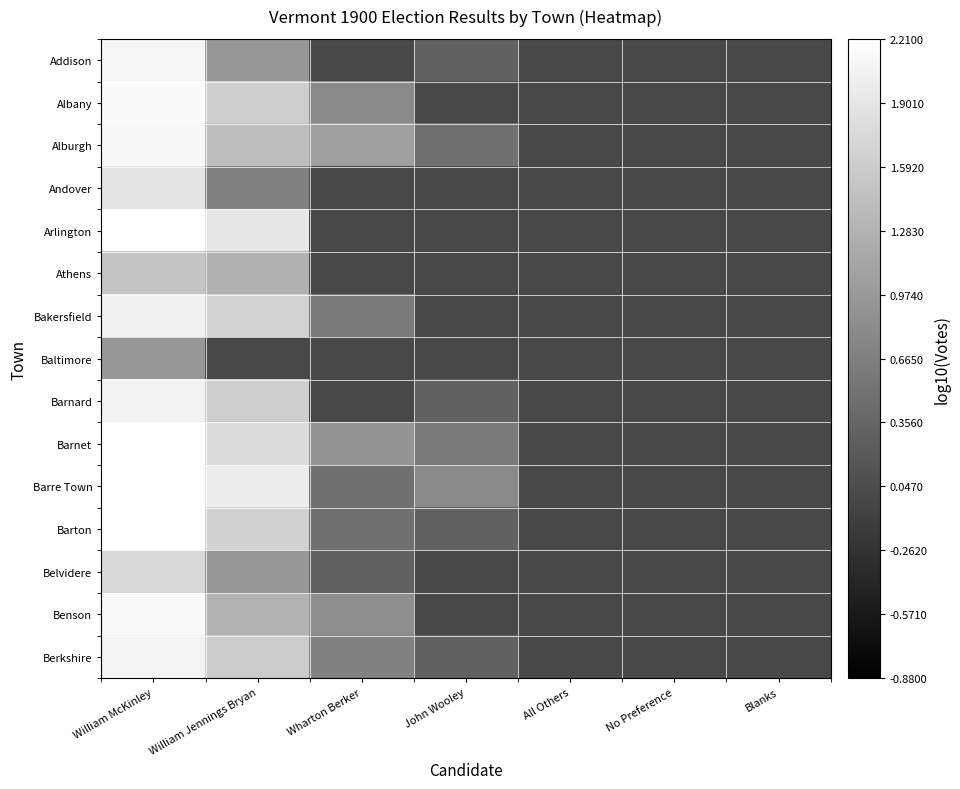

Reading left to right, what are all the values shown in this chart?

Addison: William McKinley=2.1	William Jennings Bryan=1.0	Wharton Berker=0.0	John Wooley=0.3	All Others=0.0	No Preference=0.0	Blanks=0.0
Albany: William McKinley=2.1	William Jennings Bryan=1.6	Wharton Berker=0.8	John Wooley=0.0	All Others=0.0	No Preference=0.0	Blanks=0.0
Alburgh: William McKinley=2.1	William Jennings Bryan=1.4	Wharton Berker=1.0	John Wooley=0.5	All Others=0.0	No Preference=0.0	Blanks=0.0
Andover: William McKinley=1.9	William Jennings Bryan=0.7	Wharton Berker=0.0	John Wooley=0.0	All Others=0.0	No Preference=0.0	Blanks=0.0
Arlington: William McKinley=2.2	William Jennings Bryan=1.9	Wharton Berker=0.0	John Wooley=0.0	All Others=0.0	No Preference=0.0	Blanks=0.0
Athens: William McKinley=1.5	William Jennings Bryan=1.3	Wharton Berker=0.0	John Wooley=0.0	All Others=0.0	No Preference=0.0	Blanks=0.0
Bakersfield: William McKinley=2.0	William Jennings Bryan=1.7	Wharton Berker=0.6	John Wooley=0.0	All Others=0.0	No Preference=0.0	Blanks=0.0
Baltimore: William McKinley=1.0	William Jennings Bryan=0.0	Wharton Berker=0.0	John Wooley=0.0	All Others=0.0	No Preference=0.0	Blanks=0.0
Barnard: William McKinley=2.1	William Jennings Bryan=1.6	Wharton Berker=0.0	John Wooley=0.3	All Others=0.0	No Preference=0.0	Blanks=0.0
Barnet: William McKinley=2.4	William Jennings Bryan=1.8	Wharton Berker=0.9	John Wooley=0.6	All Others=0.0	No Preference=0.0	Blanks=0.0
Barre Town: William McKinley=2.3	William Jennings Bryan=2.0	Wharton Berker=0.5	John Wooley=0.8	All Others=0.0	No Preference=0.0	Blanks=0.0
Barton: William McKinley=2.6	William Jennings Bryan=1.7	Wharton Berker=0.5	John Wooley=0.3	All Others=0.0	No Preference=0.0	Blanks=0.0
Belvidere: William McKinley=1.7	William Jennings Bryan=1.0	Wharton Berker=0.3	John Wooley=0.0	All Others=0.0	No Preference=0.0	Blanks=0.0
Benson: William McKinley=2.1	William Jennings Bryan=1.3	Wharton Berker=0.8	John Wooley=0.0	All Others=0.0	No Preference=0.0	Blanks=0.0
Berkshire: William McKinley=2.1	William Jennings Bryan=1.6	Wharton Berker=0.7	John Wooley=0.3	All Others=0.0	No Preference=0.0	Blanks=0.0